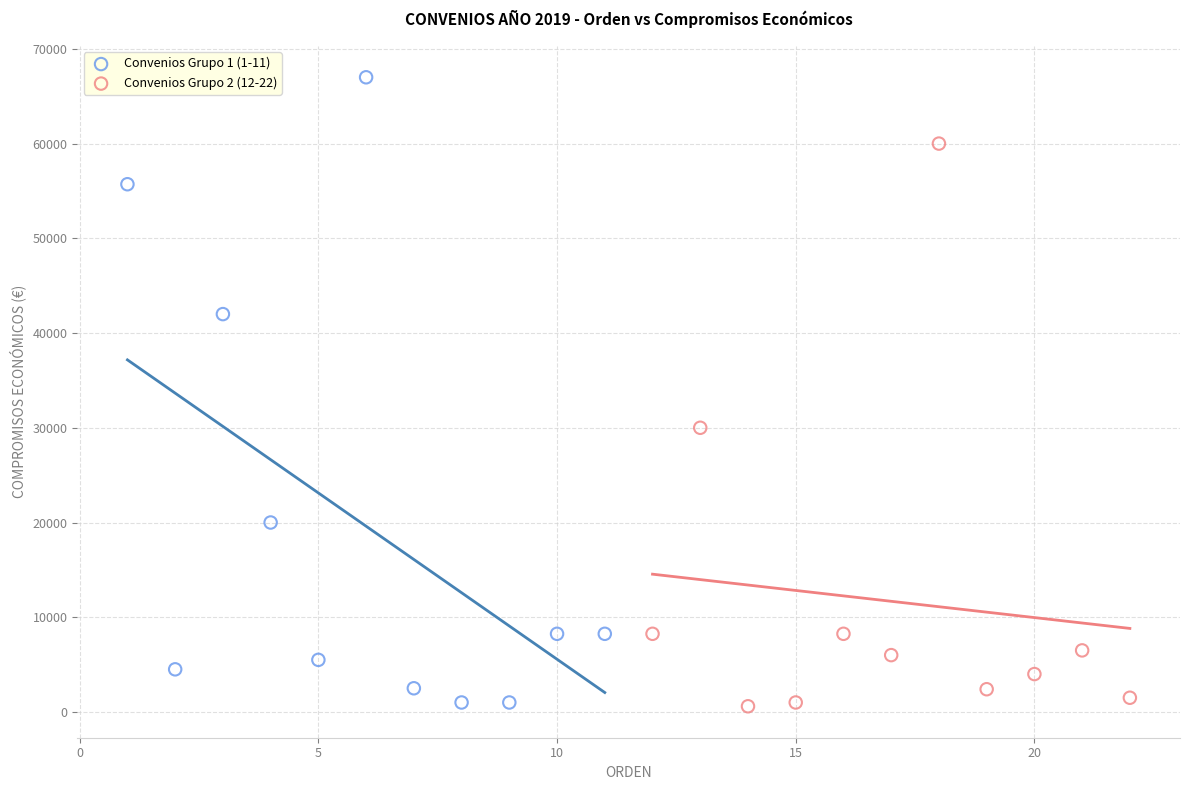

Which series contains the highest Y value?

Convenios Grupo 1 (1-11)